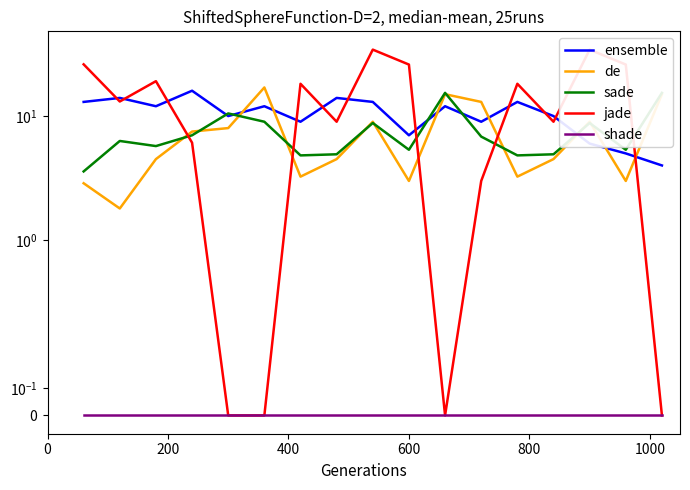

Rank the series by their maximum value, from highest to lowest.

jade, de, ensemble, sade, shade